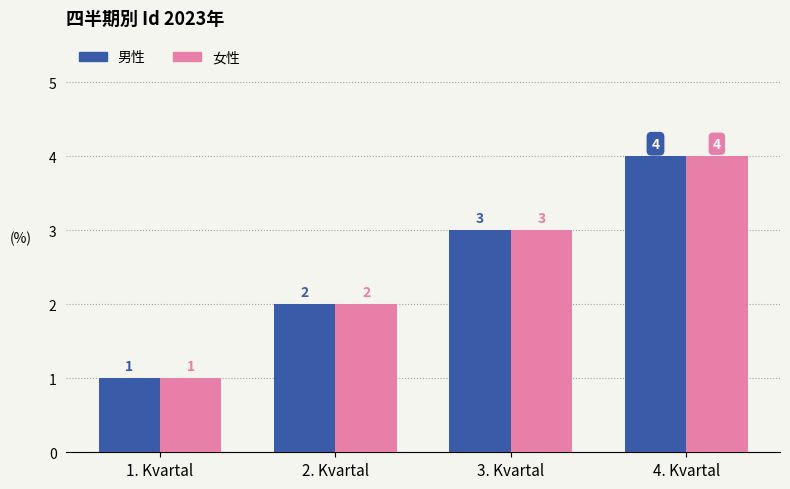

What is the sum of the 男性 values at 1. Kvartal and 4. Kvartal?

5